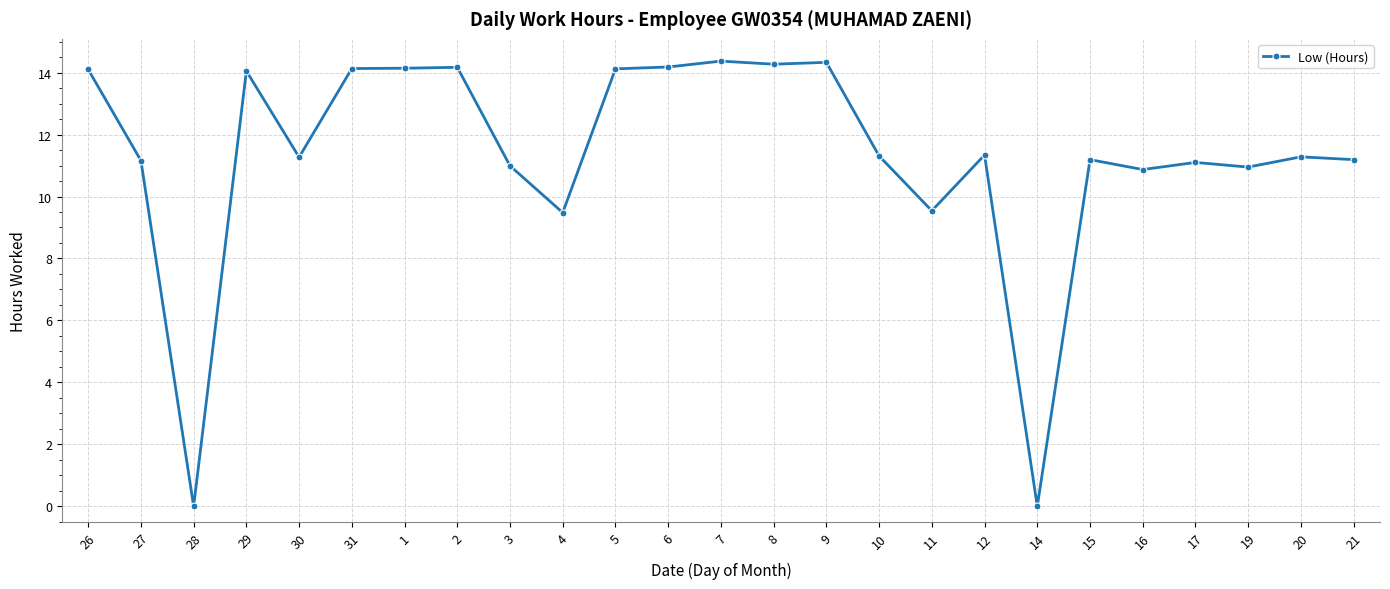

What is the greatest value displayed?

14.4